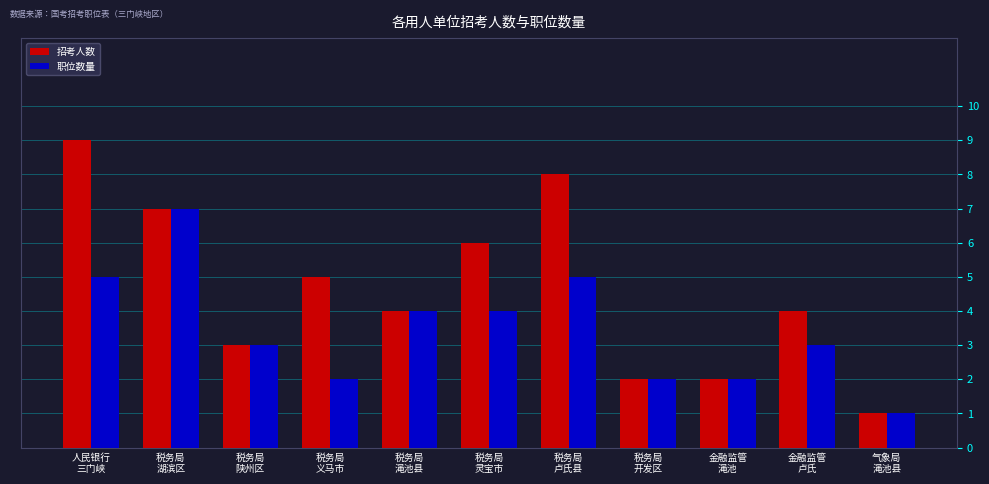

How many groups of bars are there?

11